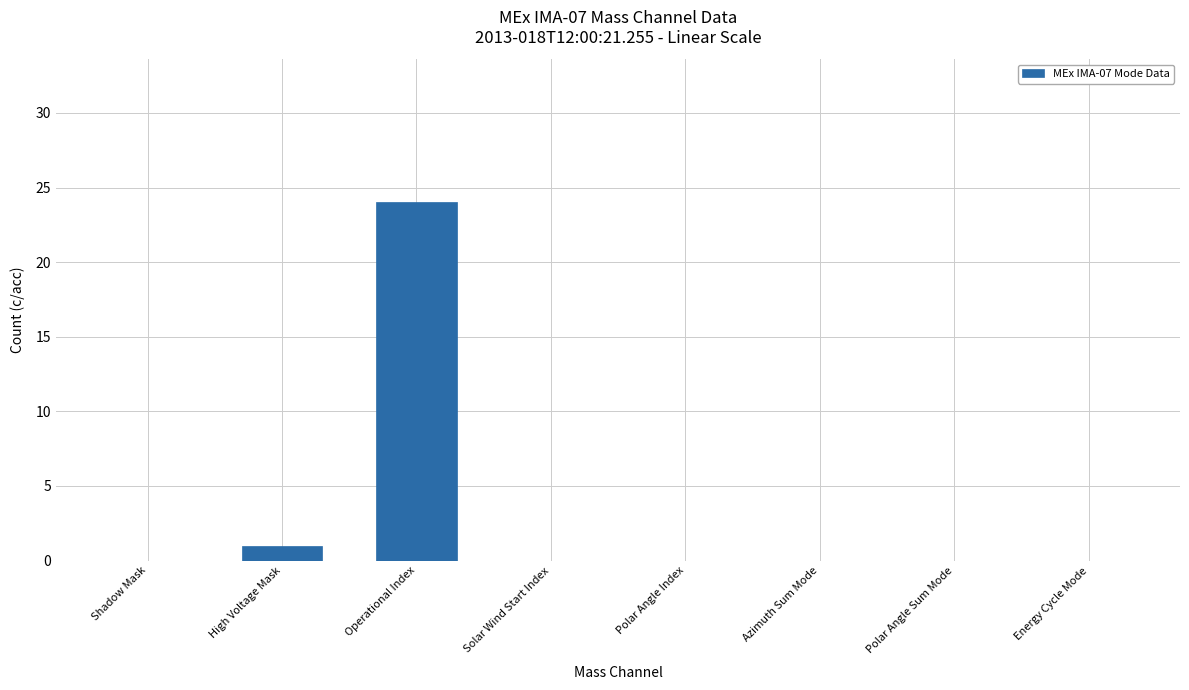

What is the sum of the values at Operational Index and Shadow Mask?

24